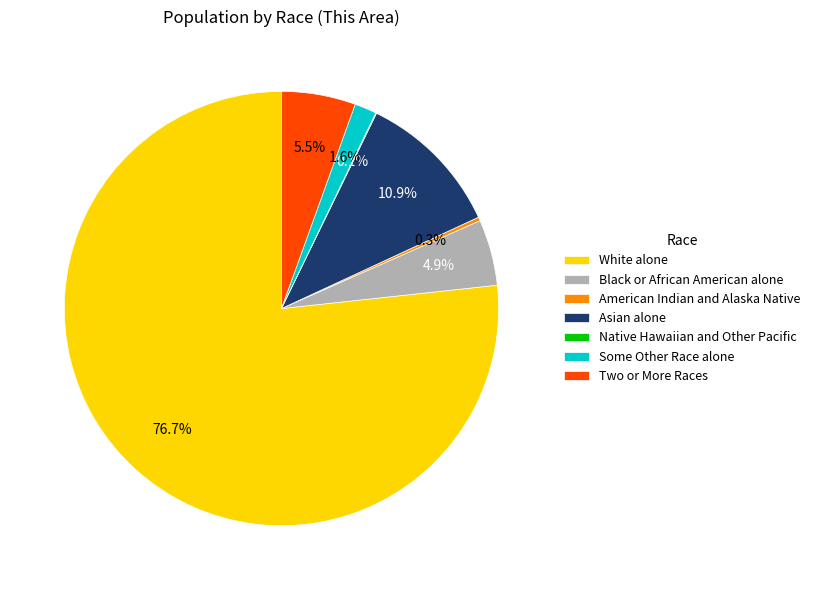

True or false: Some Other Race alone accounts for 15% of the total.

False